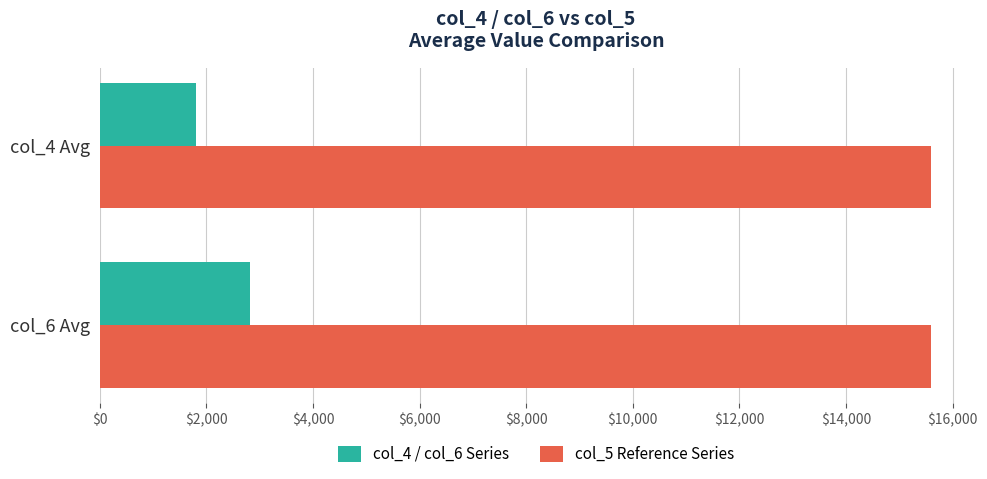

Which series has the largest total across all categories?

col_5 Reference Series